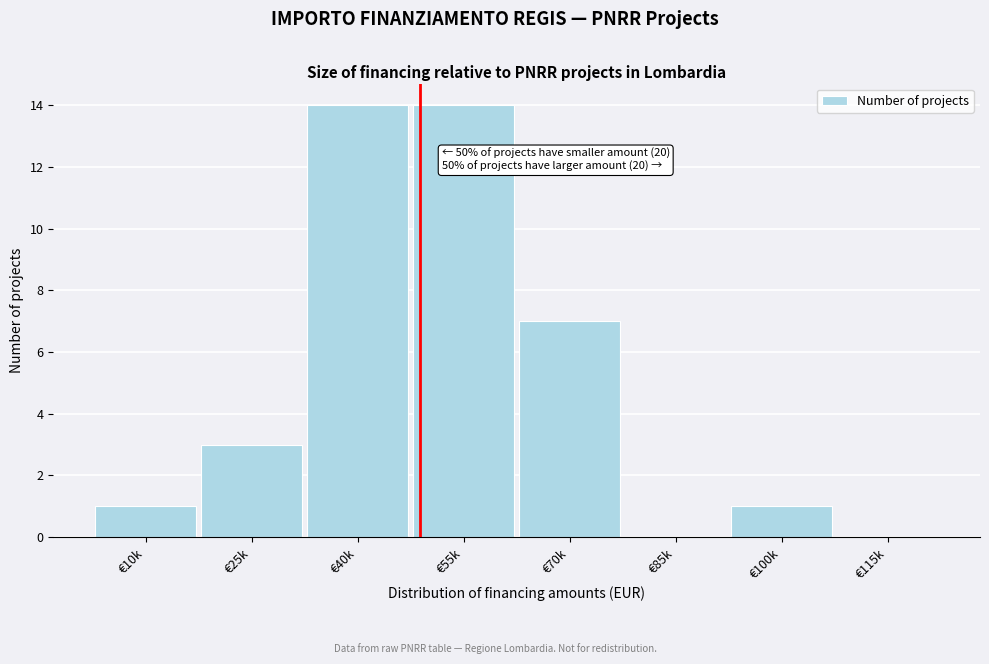

Reading right to left, extract all data points from this chart.

€115k=0	€100k=1	€85k=0	€70k=7	€55k=14	€40k=14	€25k=3	€10k=1